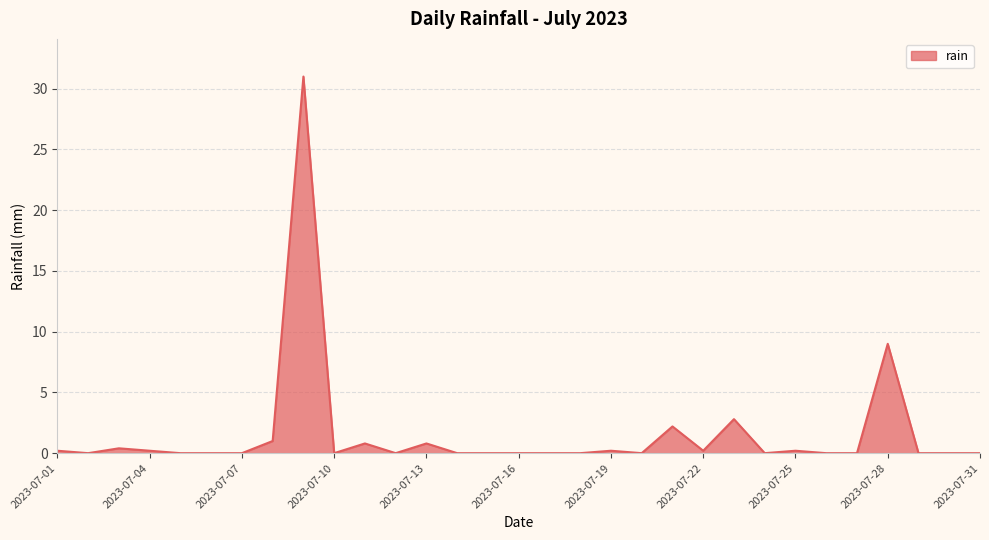

What is the greatest value displayed?

31.0